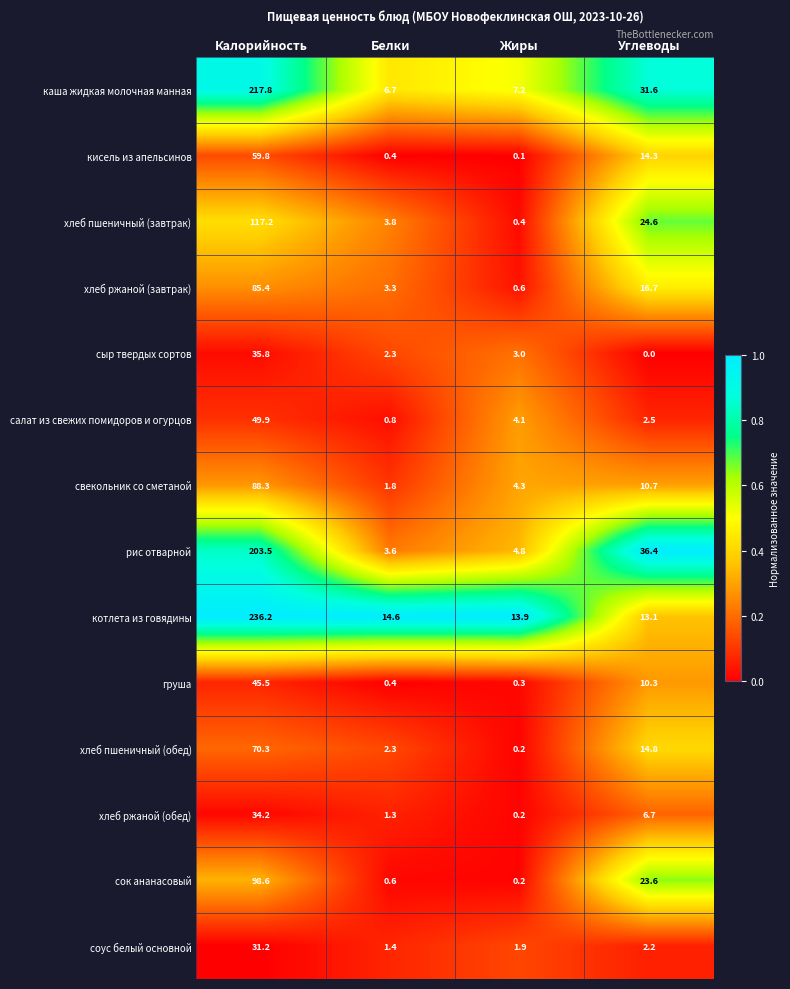

At which category is the sum across all series the highest?

Калорийность